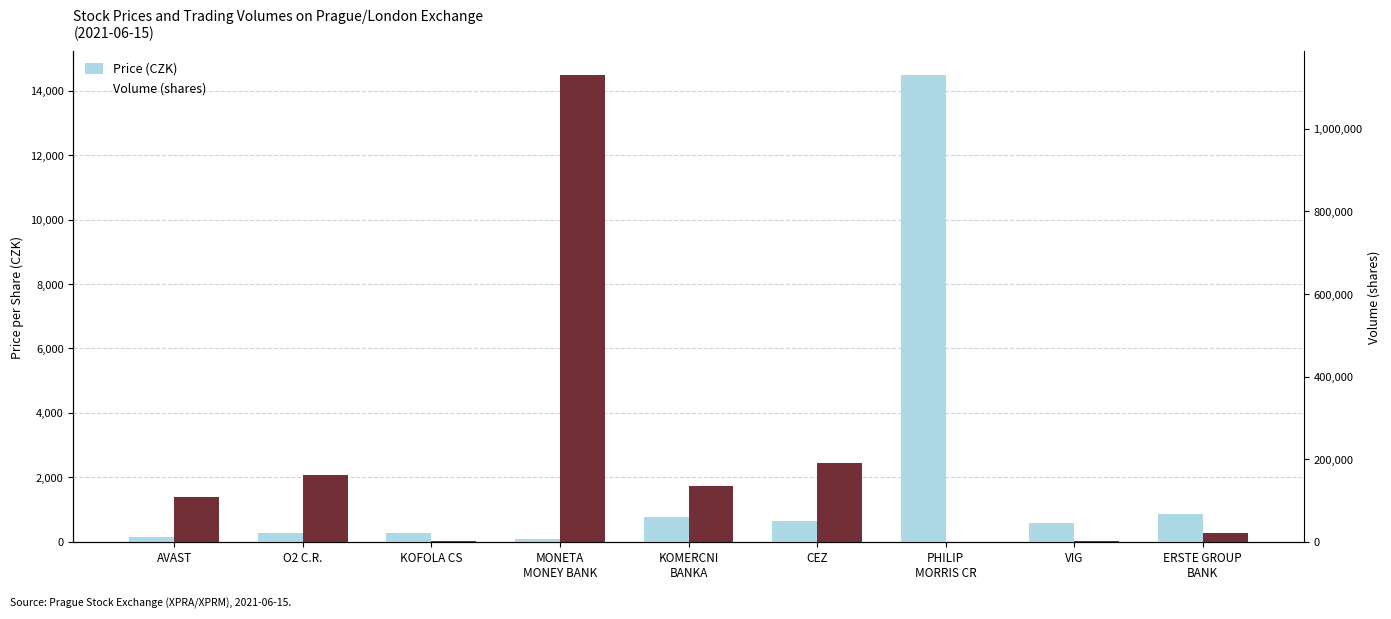

What position from the right is O2 C.R.?

8